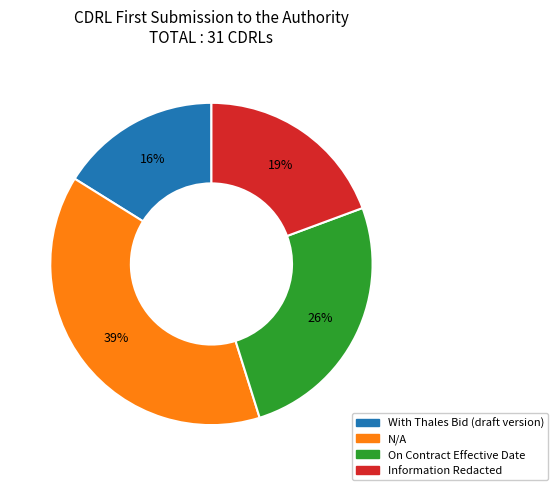

What is the smallest slice in the pie chart?

With Thales Bid (draft version)